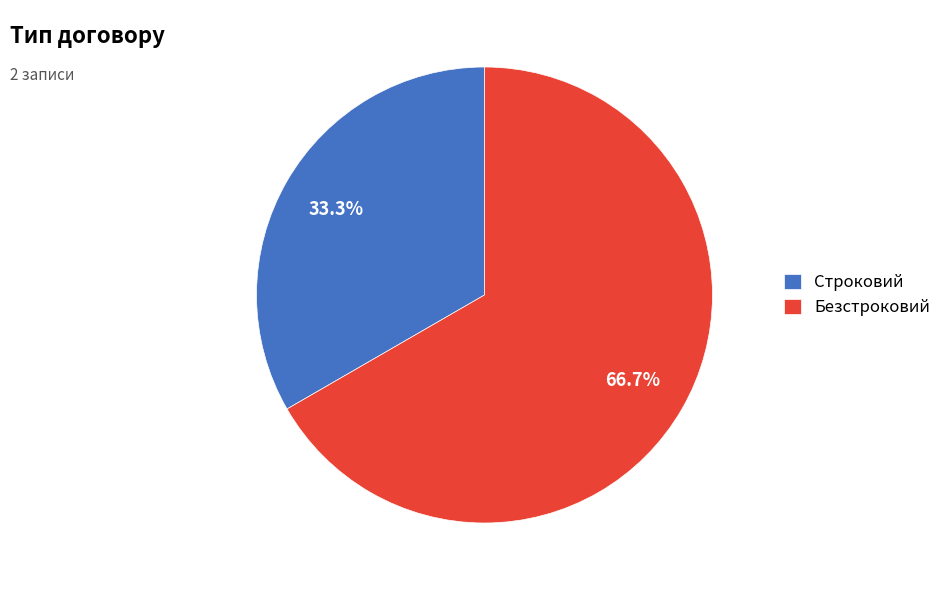

To the nearest percent, what is the average slice percentage?

50%